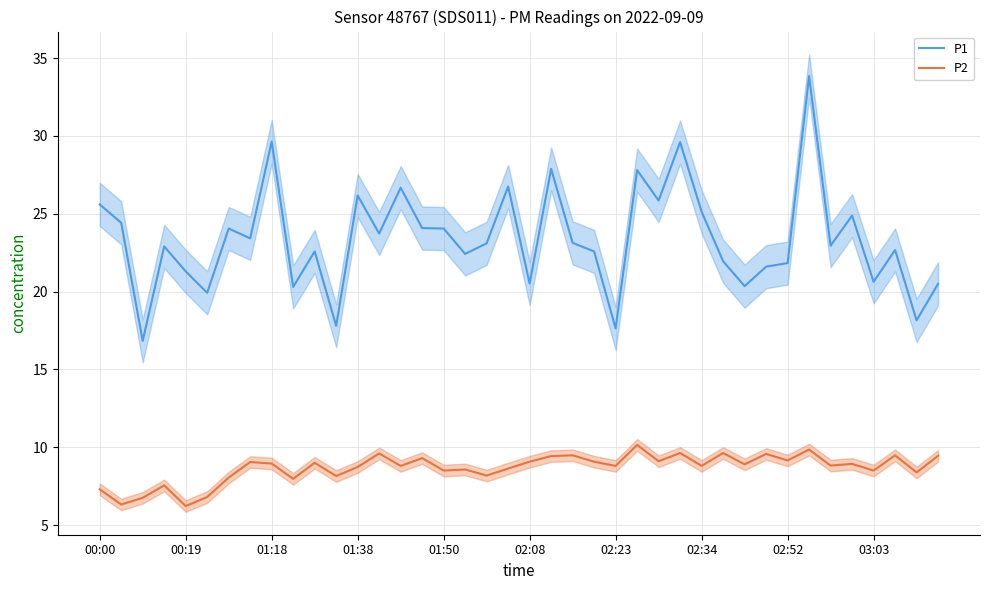

At how many categories does at least one series exceed 14?

40